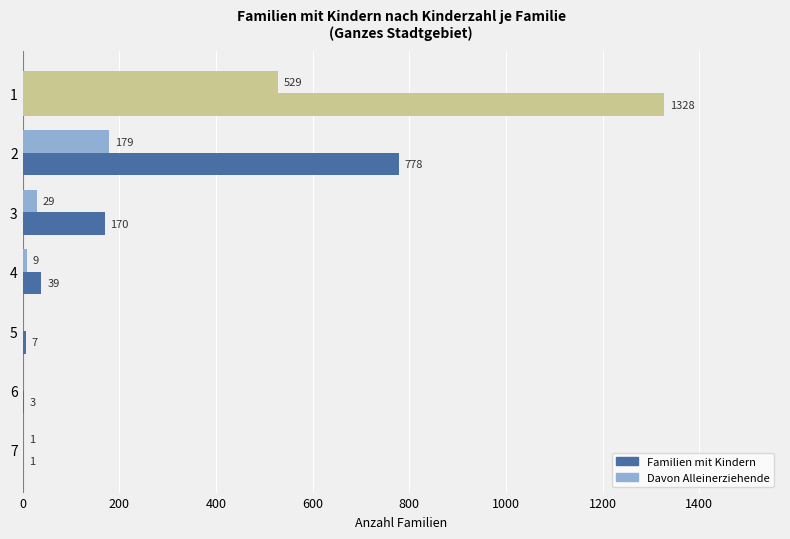

How many distinct data groups are displayed?

2